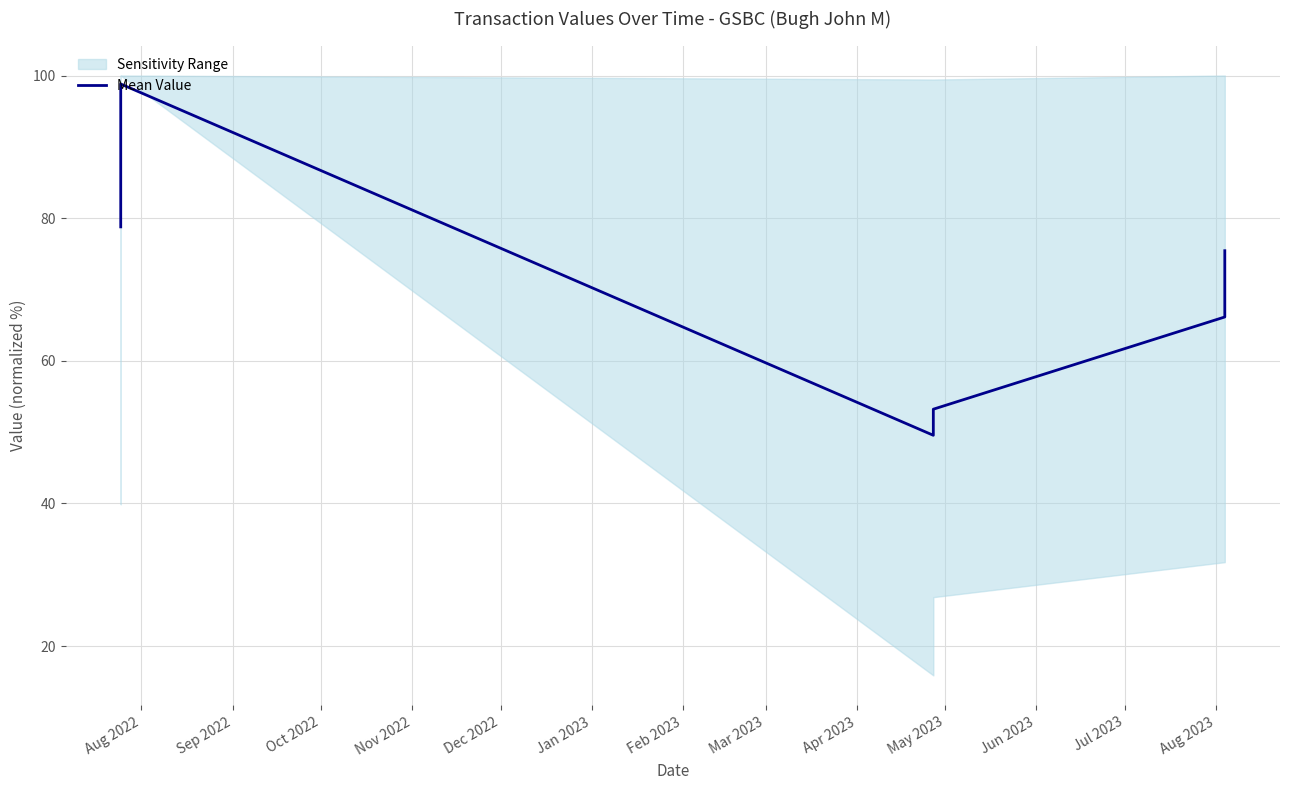

Reading right to left, transcribe all the data shown in this chart.

75.4	66.1	53.2	49.6	98.8	78.8